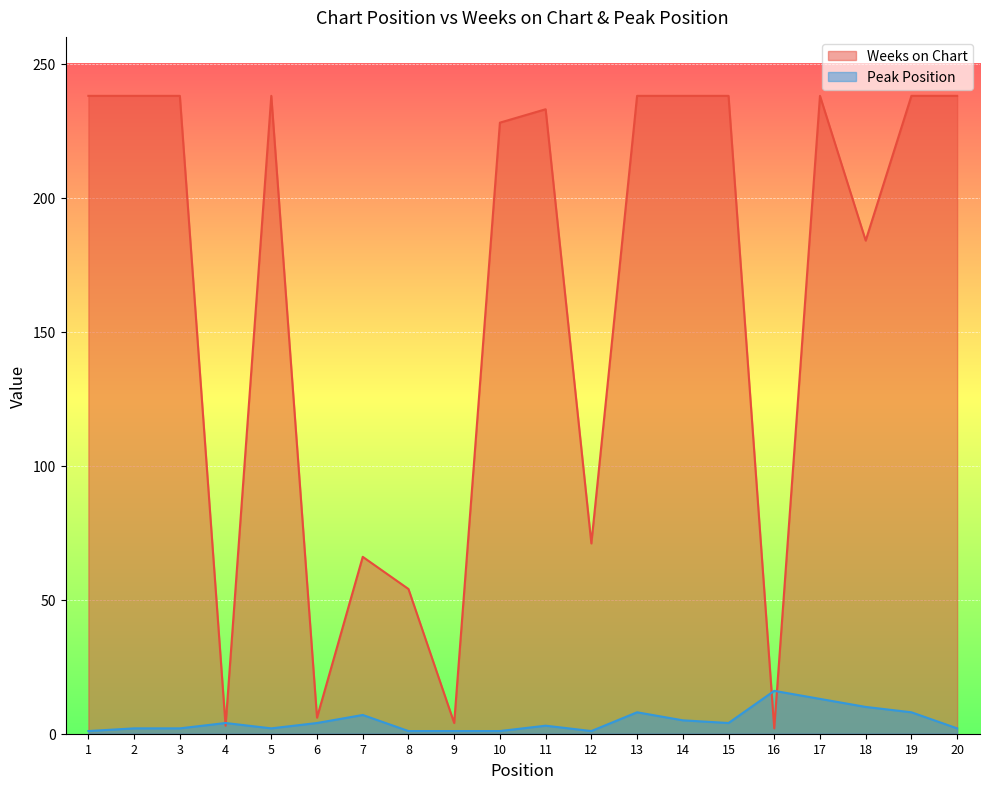

At which label is Weeks on Chart closest to 120?

12